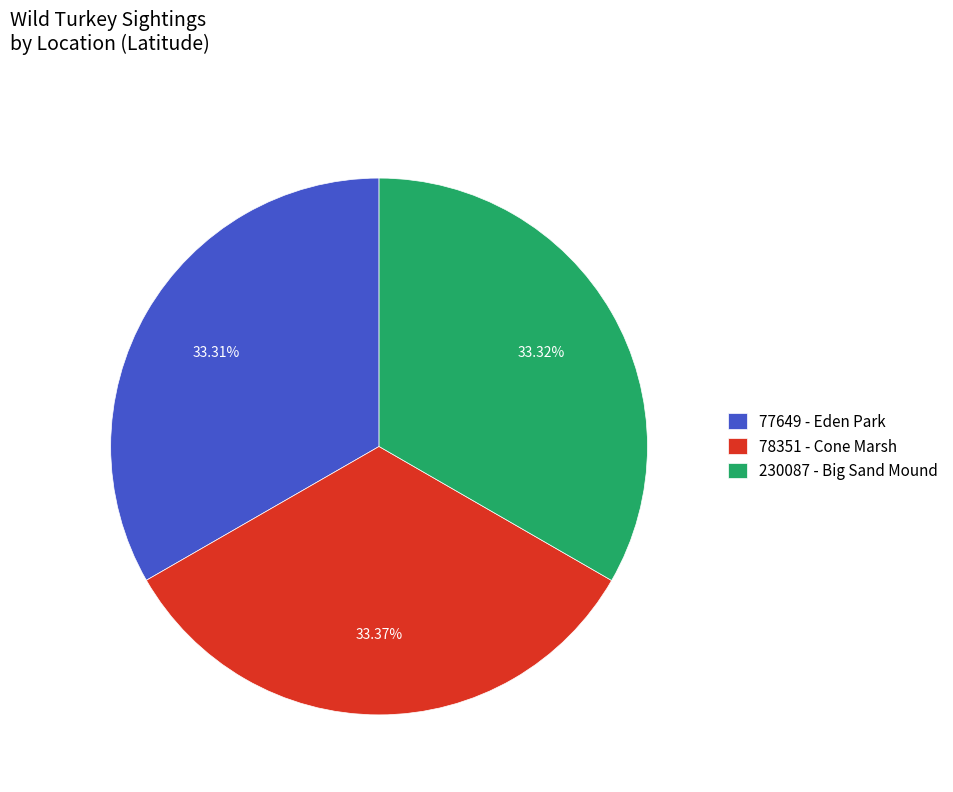

Combined, what portion of the pie is 78351 - Cone Marsh and 230087 - Big Sand Mound?

66.7%